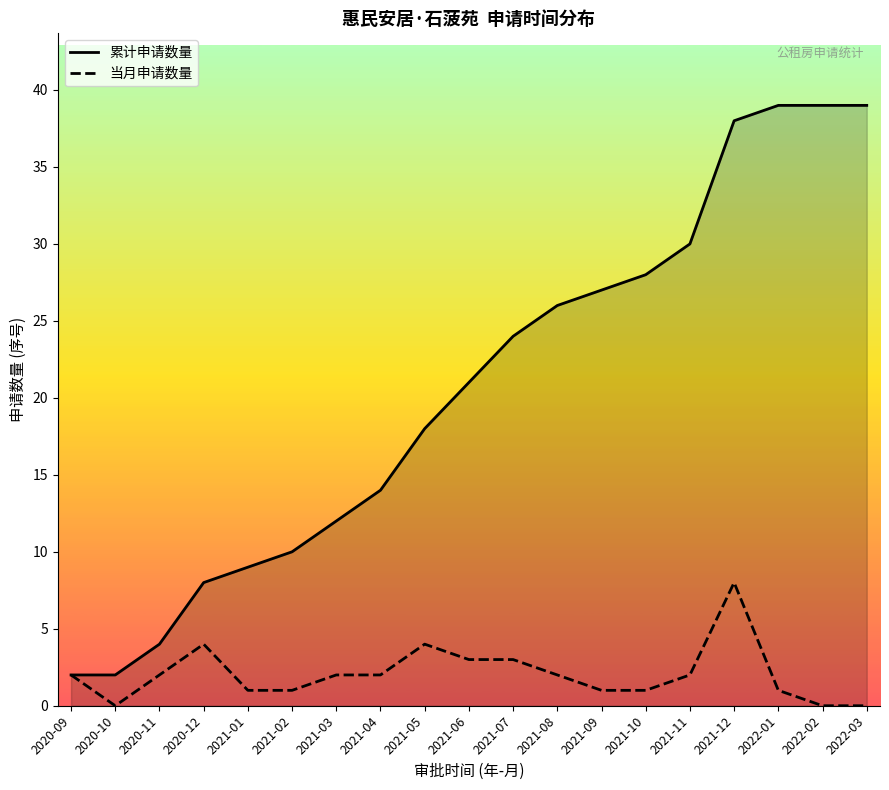

At which category is the sum across all series the highest?

2021-12